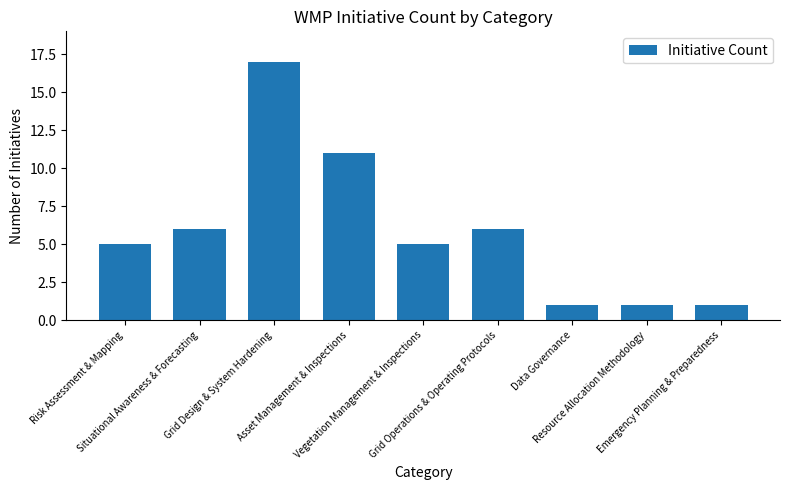

What is the maximum value shown in the chart?

17